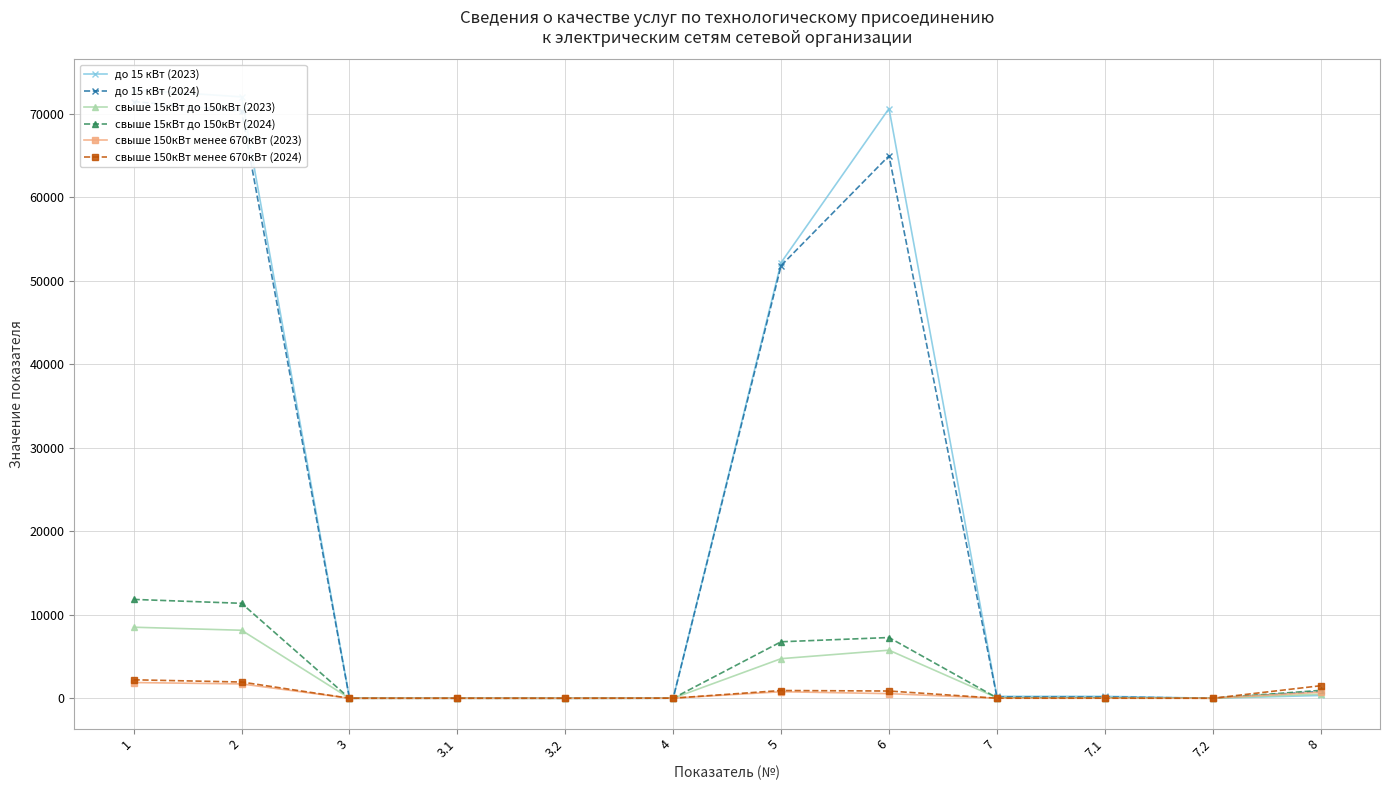

Which has a higher value, 3.2 or 3.1?

3.1